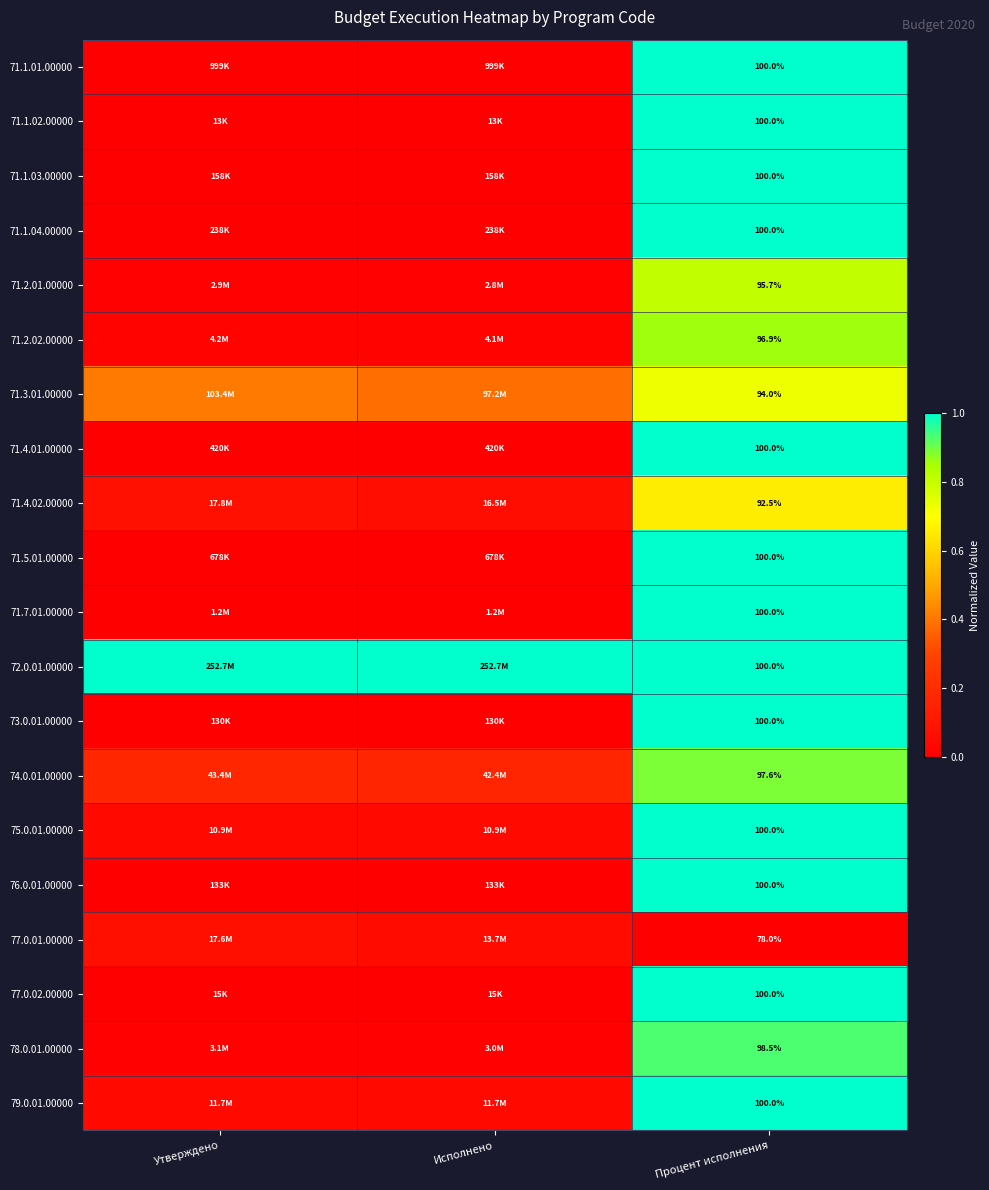

At which label does 71.4.02.00000 reach its minimum?

Исполнено